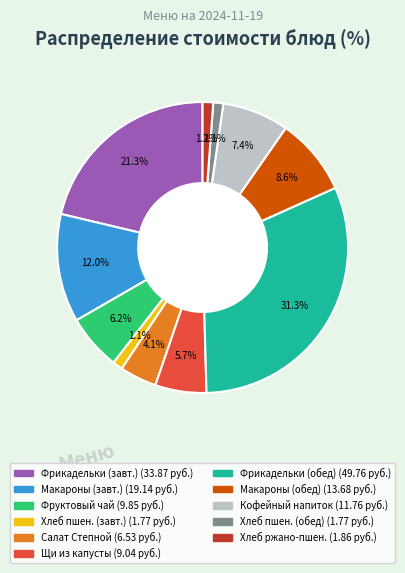

Is there any slice that represents more than half of the pie?

No